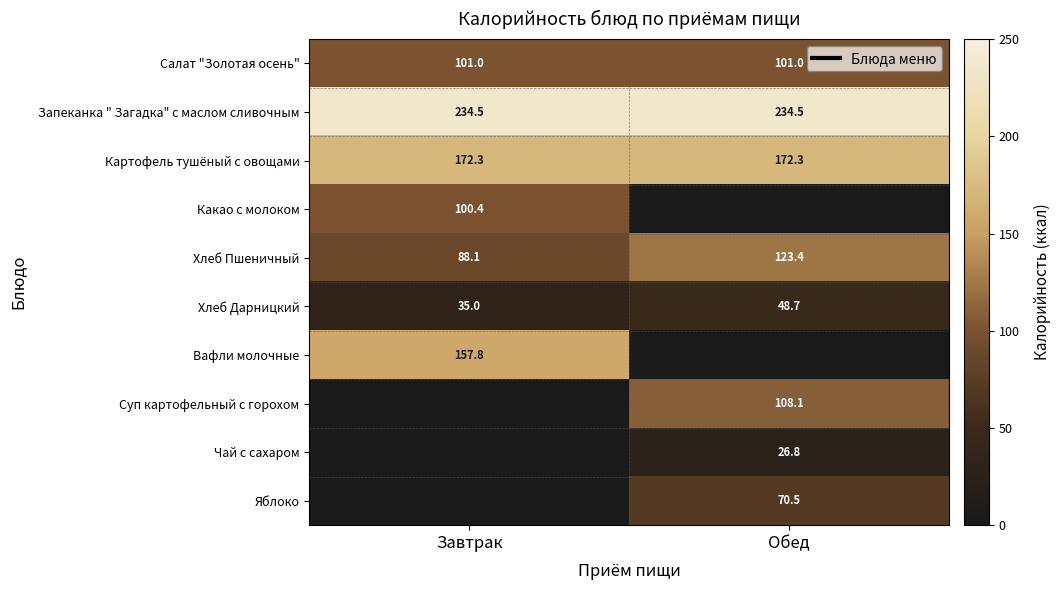

Rank the categories by Хлеб Дарницкий value from highest to lowest.

Обед, Завтрак